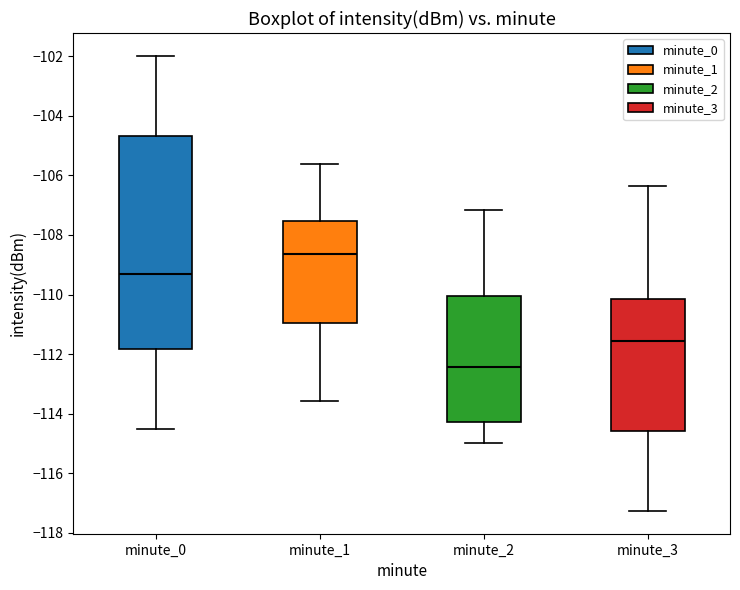

Which box is the tallest, from its lower edge to its upper edge?

minute_0